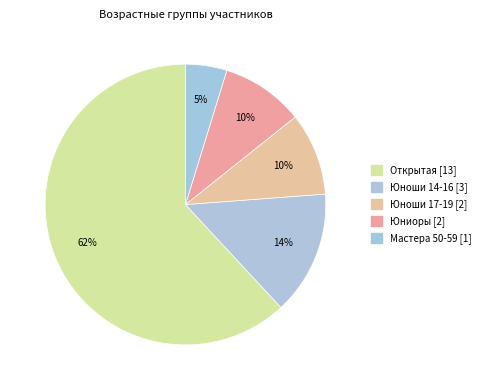

Combined, what portion of the pie is Юниоры and Открытая?

71.4%